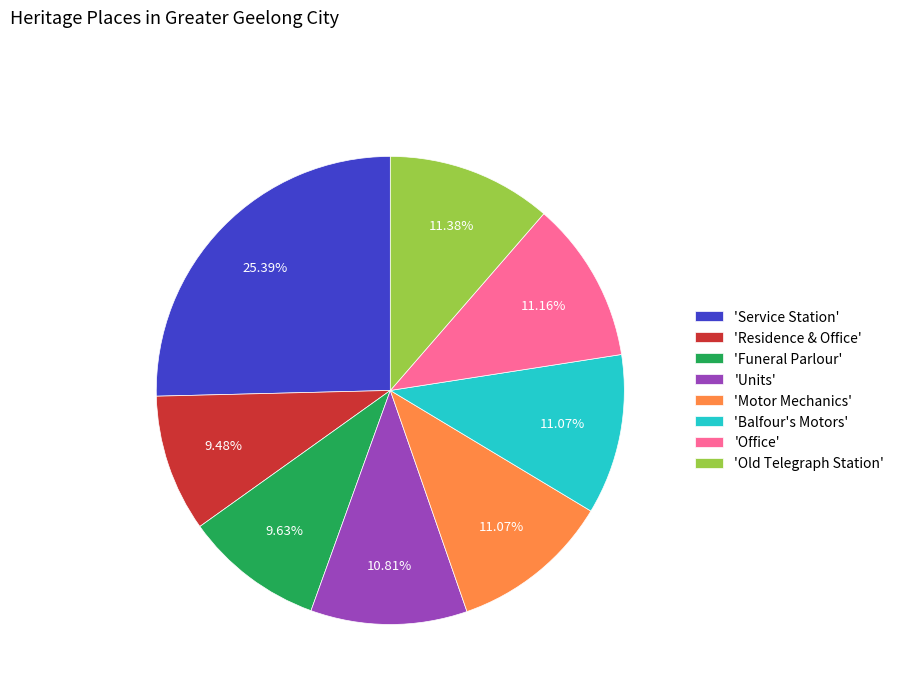

Is the sum of 'Motor Mechanics' and 'Old Telegraph Station' greater than half?

No